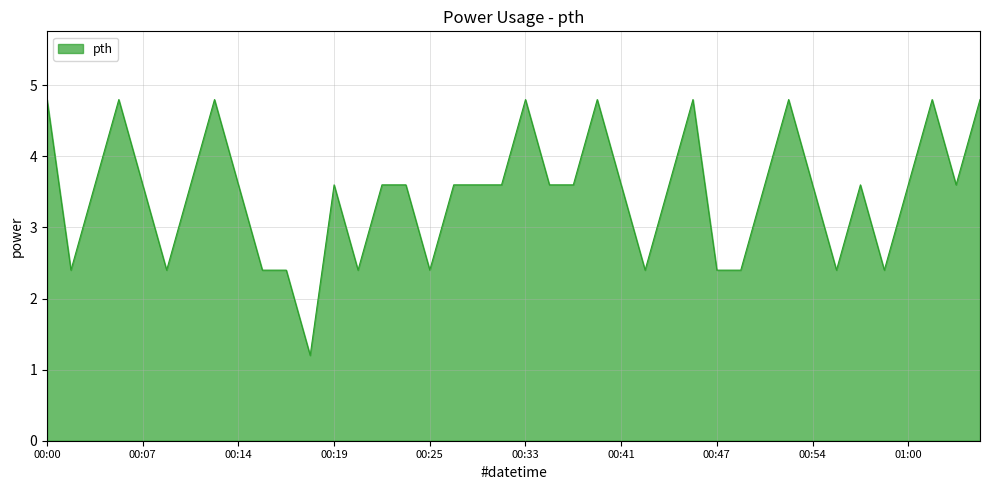

What is the smallest value displayed?

1.2